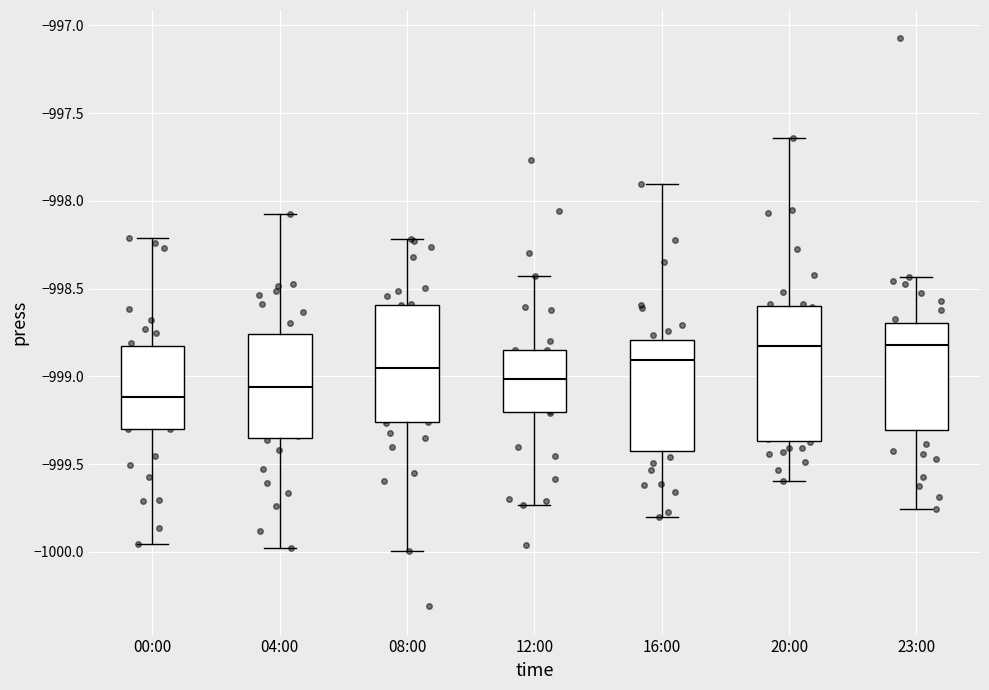

Where does the lower whisker of the box for 23:00 end on the y-axis? The values are not printed on the chart, so give them approximately, as read against the axis.

-999.75